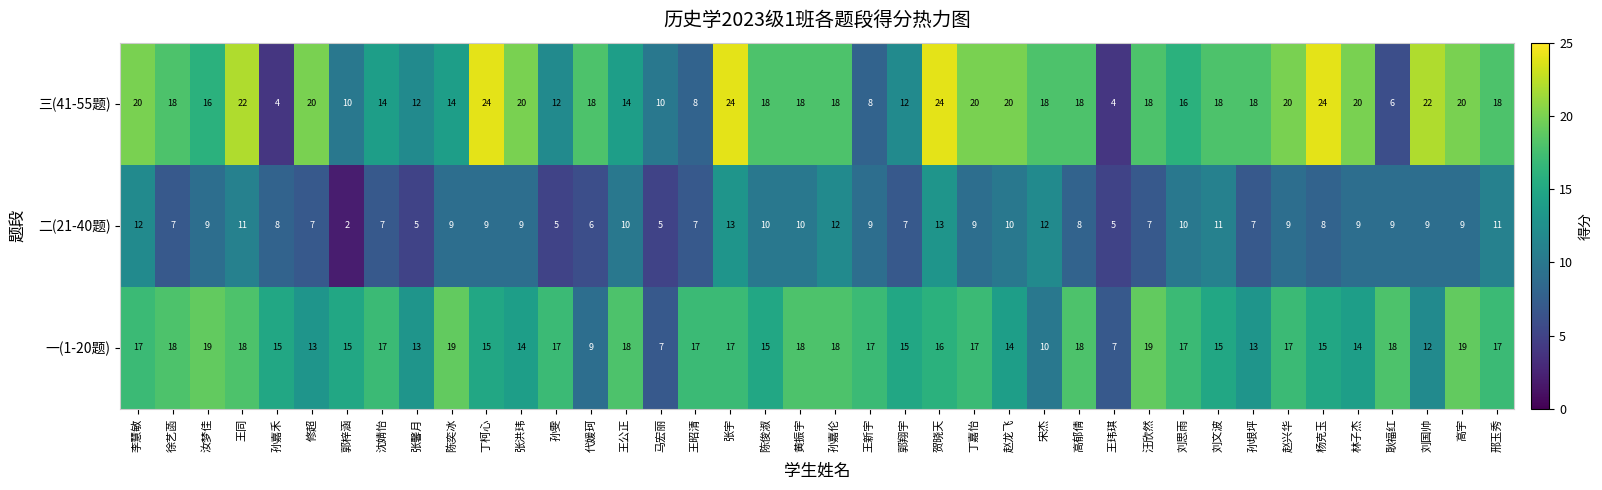

At how many categories does at least one series exceed 23?

4